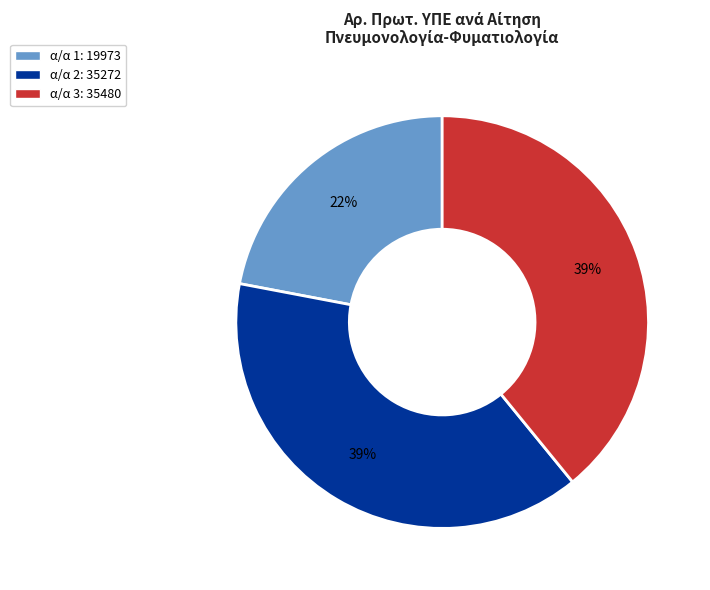

Is there any slice that represents more than half of the pie?

No